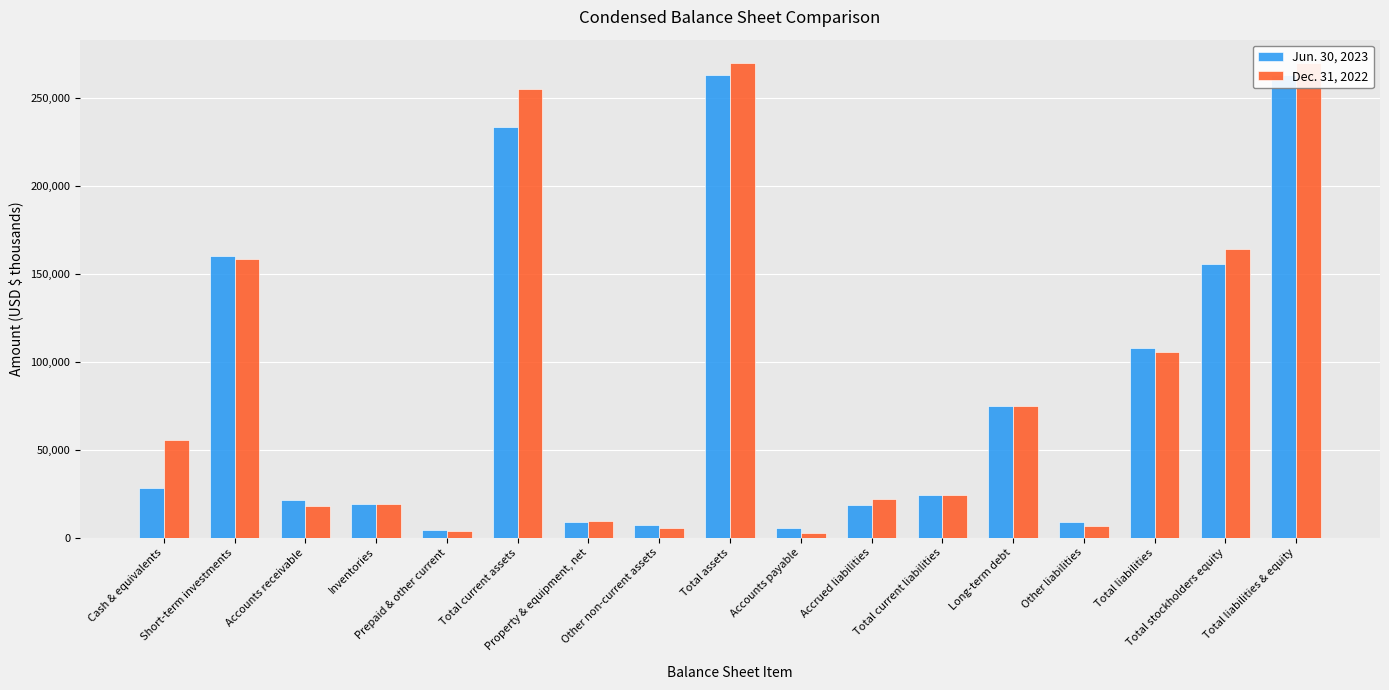

How many bars are there in total?

34